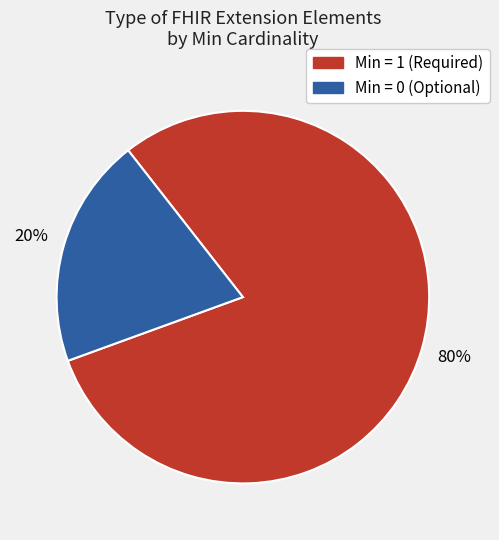

To the nearest percent, what is the difference between the largest and smallest slice percentages?

60%